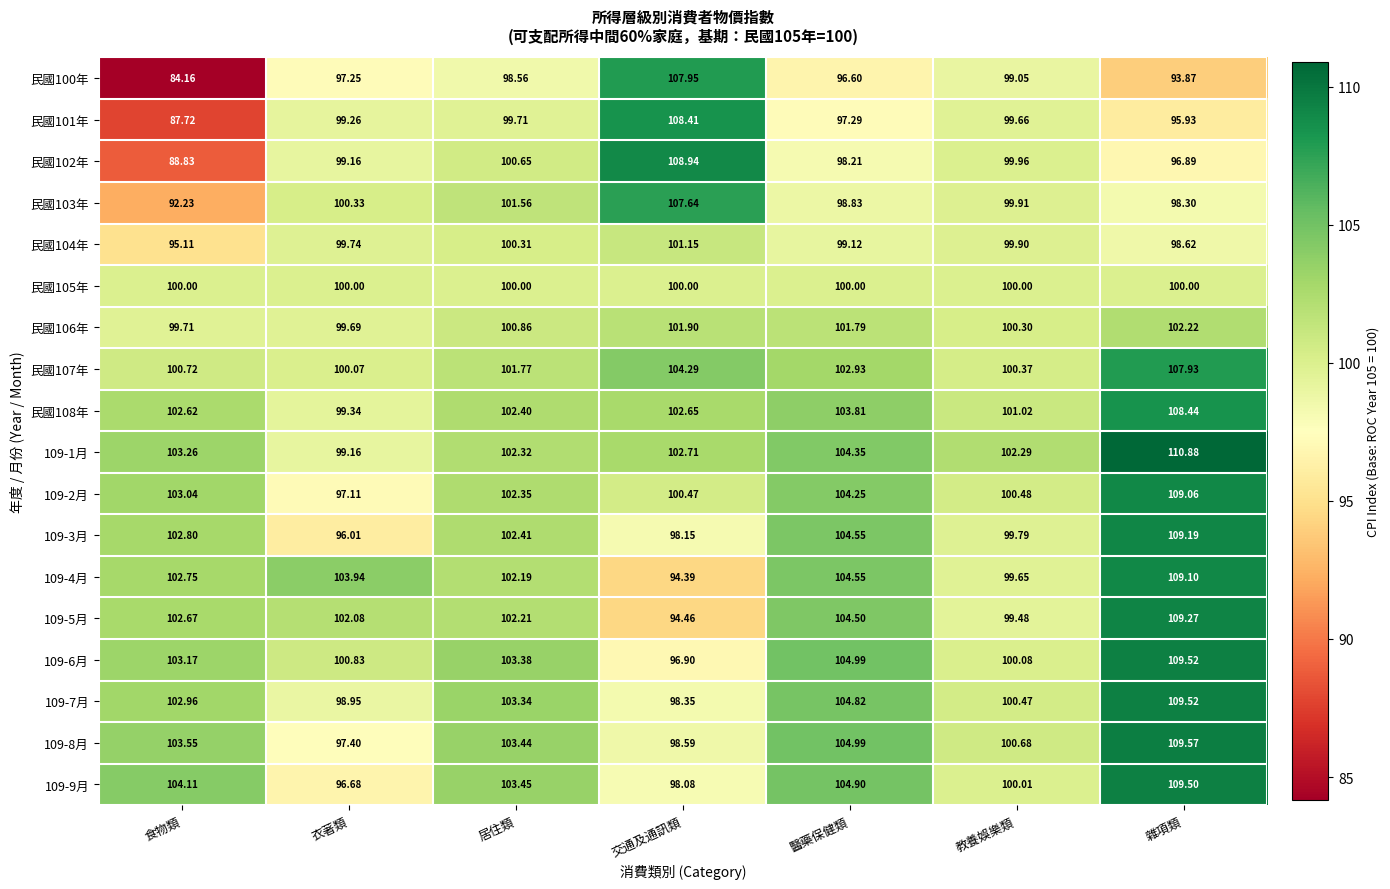

Rank the categories by 109-8月 value from highest to lowest.

雜項類, 醫藥保健類, 食物類, 居住類, 教養娛樂類, 交通及通訊類, 衣著類